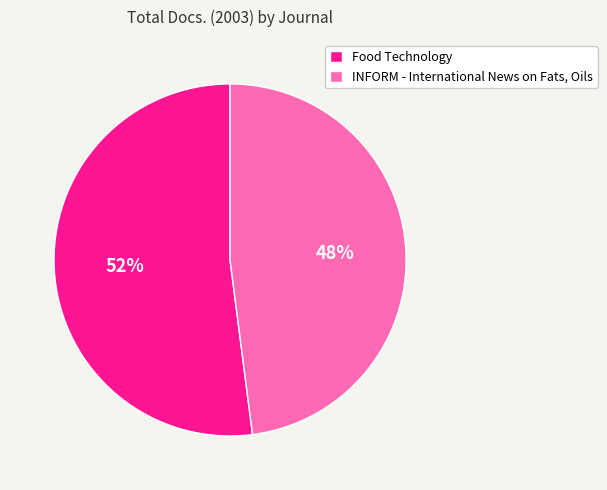

Which slice represents more than half of the pie?

Food Technology